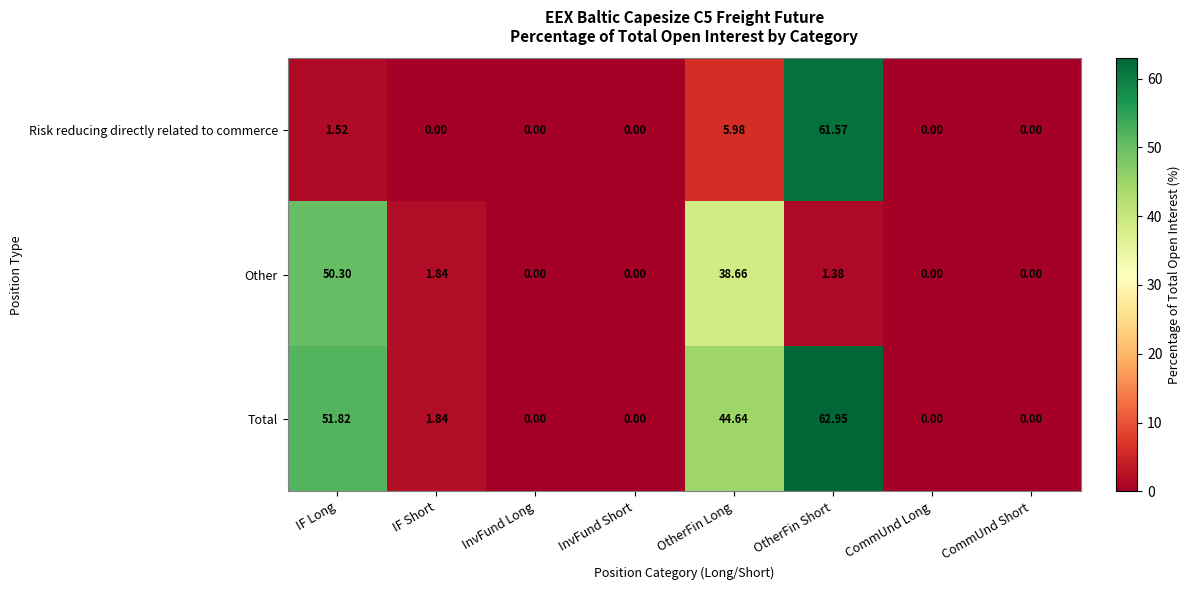

Between OtherFin Long and OtherFin Short, which series saw the biggest shift?

Risk reducing directly related to commerce